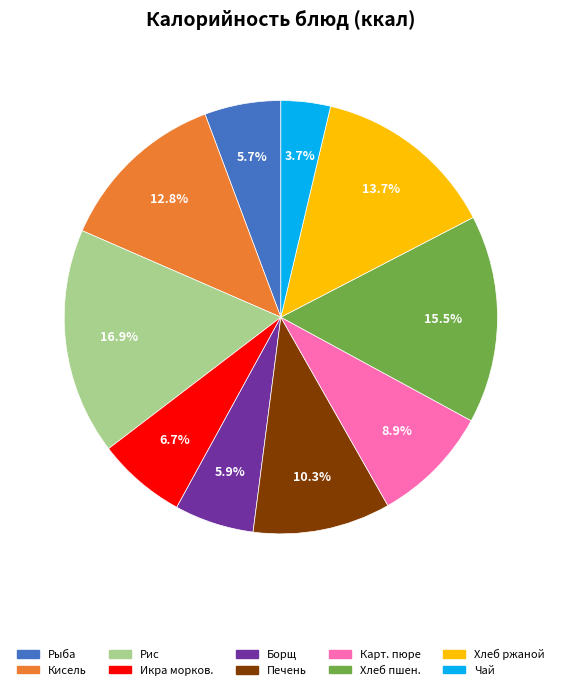

Is there any slice that represents more than half of the pie?

No